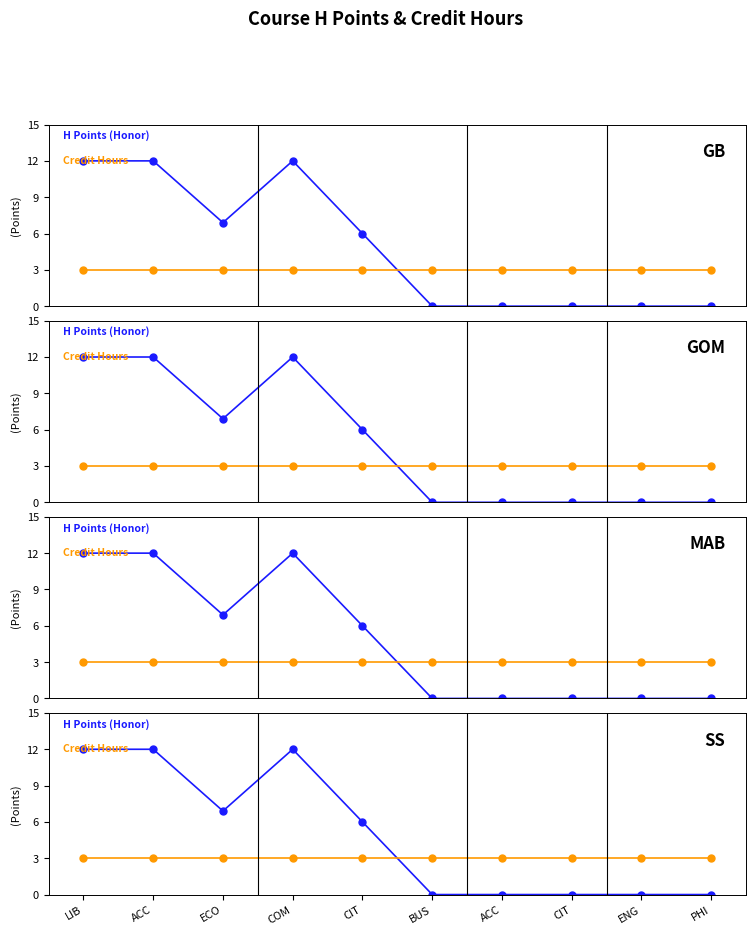

List the labels in order of H Points (Honor) value, largest first.

LIB, ACC, COM, ECO, CIT, BUS, ACC, CIT, ENG, PHI